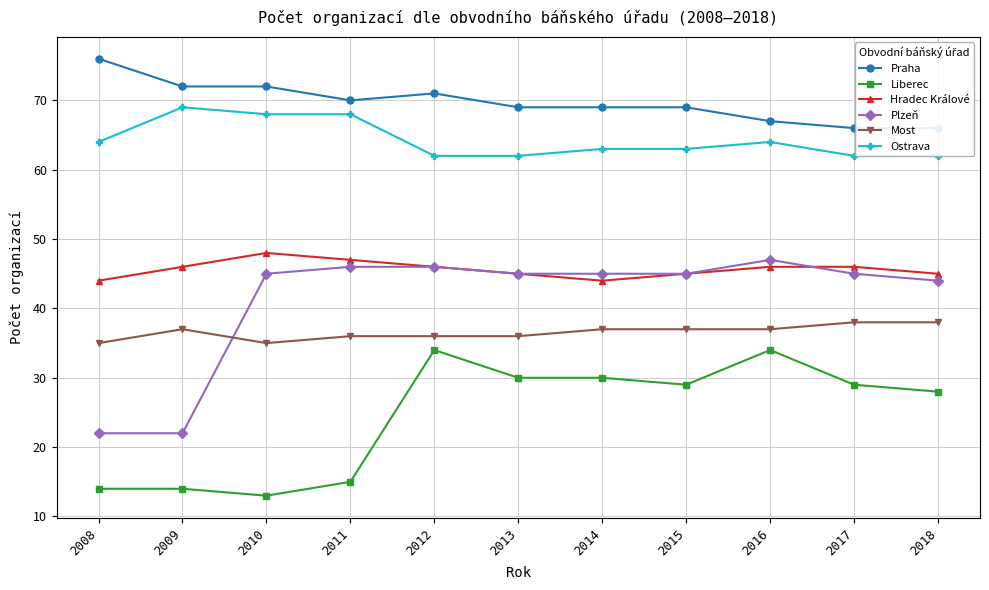

Read the Plzeň value at 2014, to the nearest 10.

40